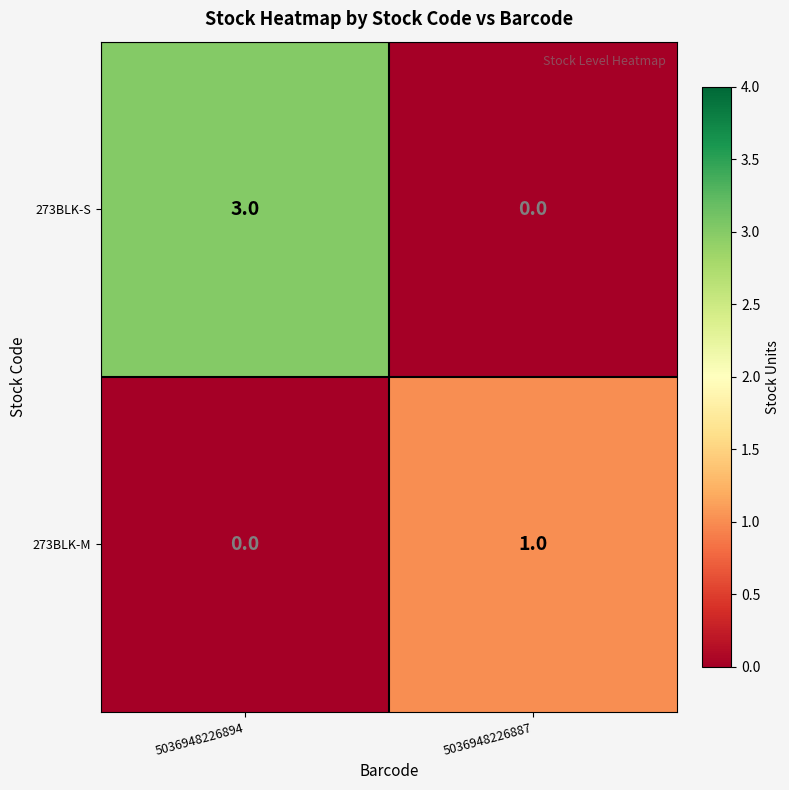

What is the total value across all series at 5036948226887?

1